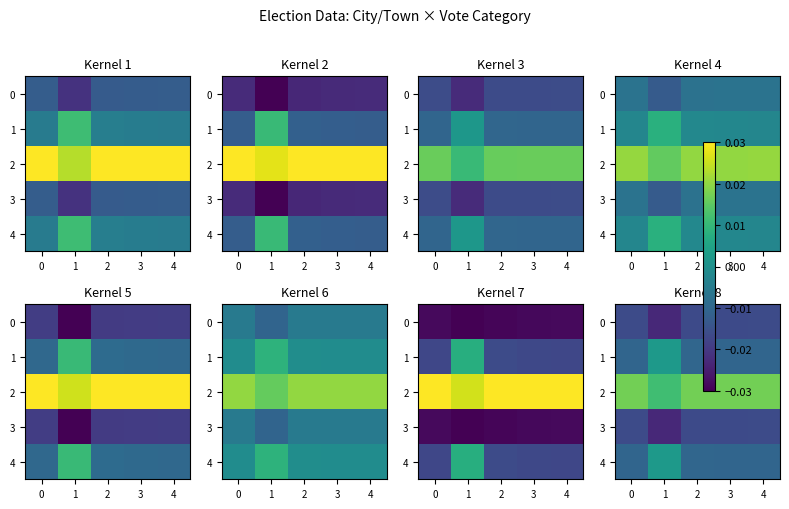

True or false: 2 has a value of 0.0 at 3.

False